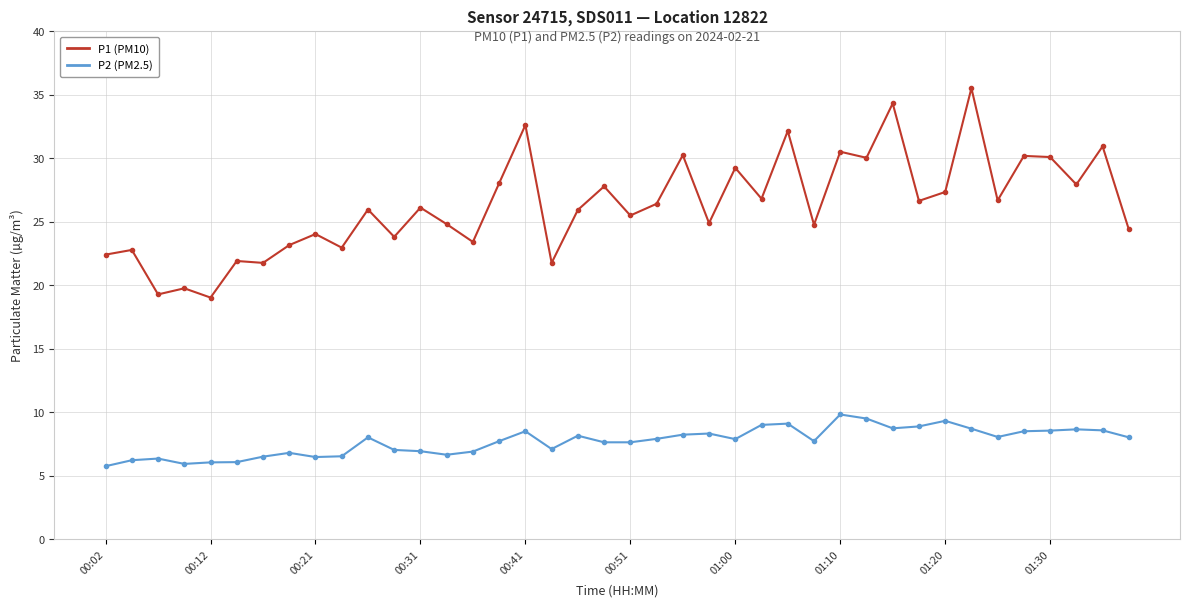

True or false: P1 (PM10) and P2 (PM2.5) intersect in this chart.

False